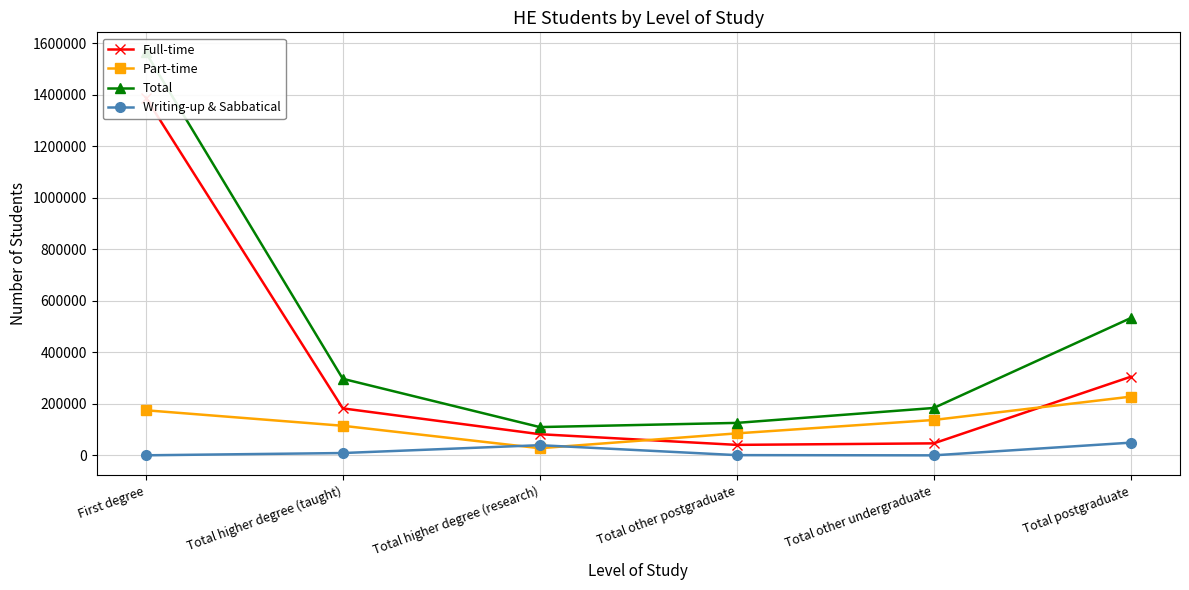

At how many categories does at least one series exceed 677736?

1